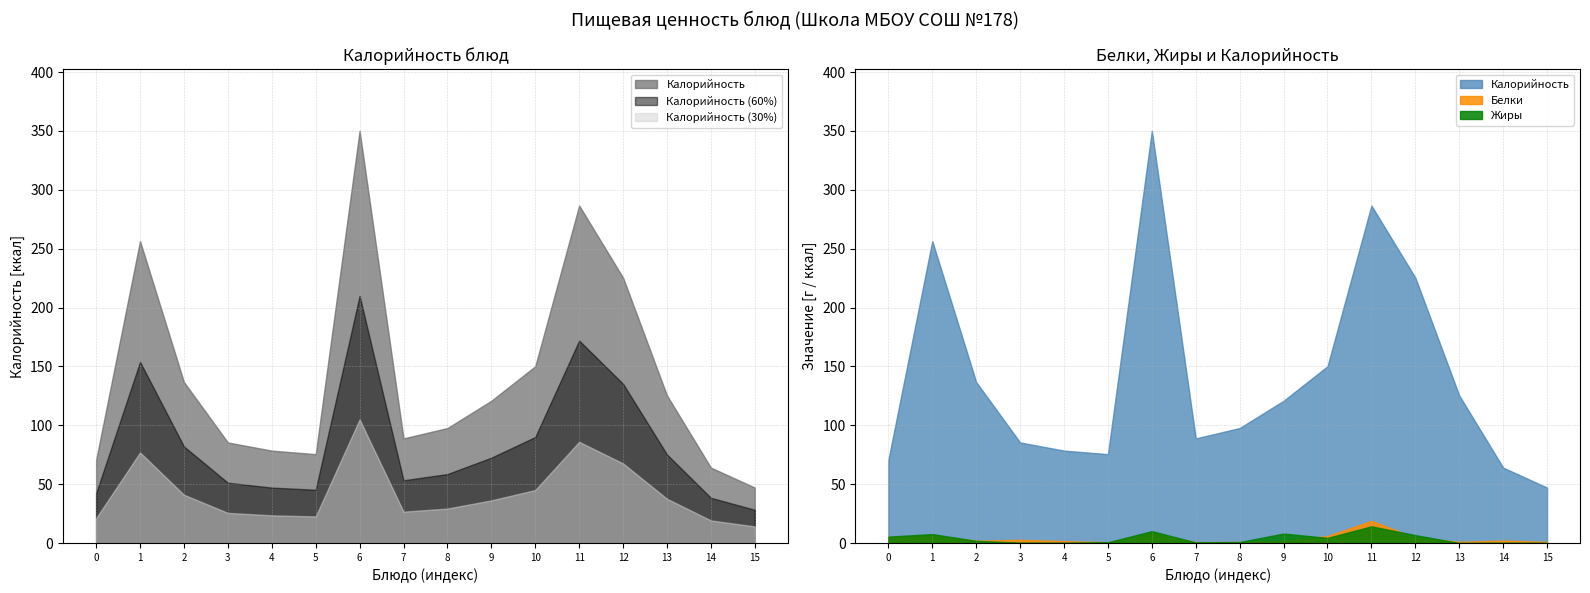

List the series in order of their peak value, highest first.

Калорийность, Белки, Жиры